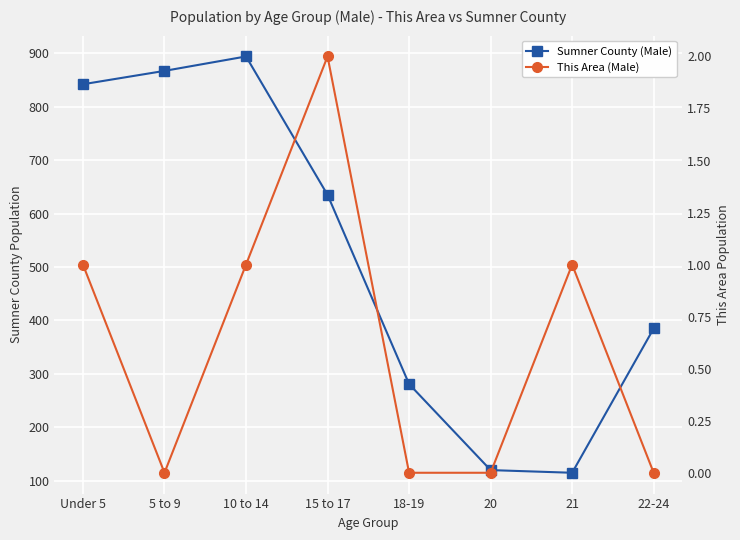

Reading left to right, extract all data points from this chart.

Sumner County (Male): 842	867	894	635	281	120	115	385
This Area (Male): 1	0	1	2	0	0	1	0